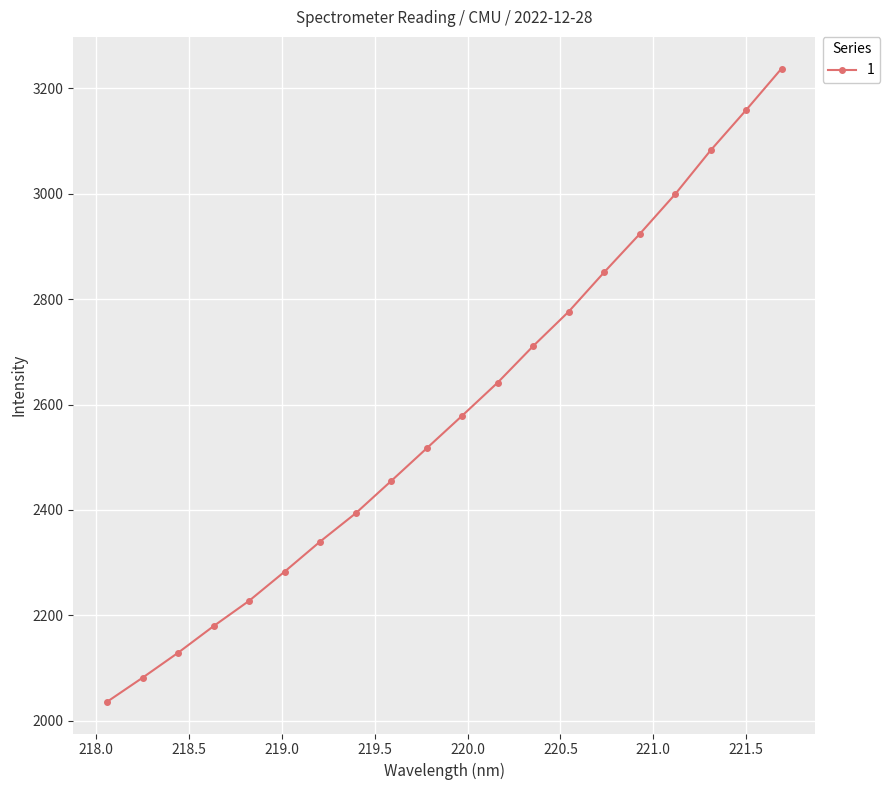

True or false: the data has more than 1 interior local peaks.

False